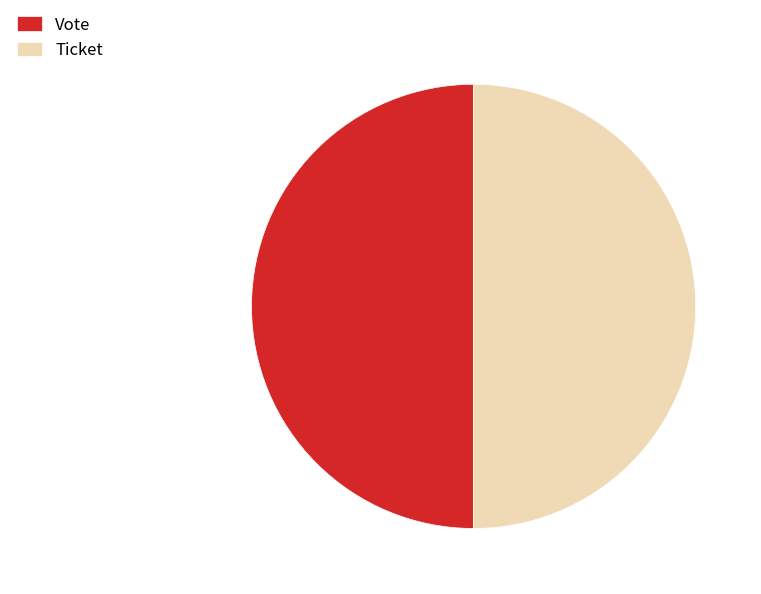

The Ticket slice represents 36% of the pie. True or false?

False